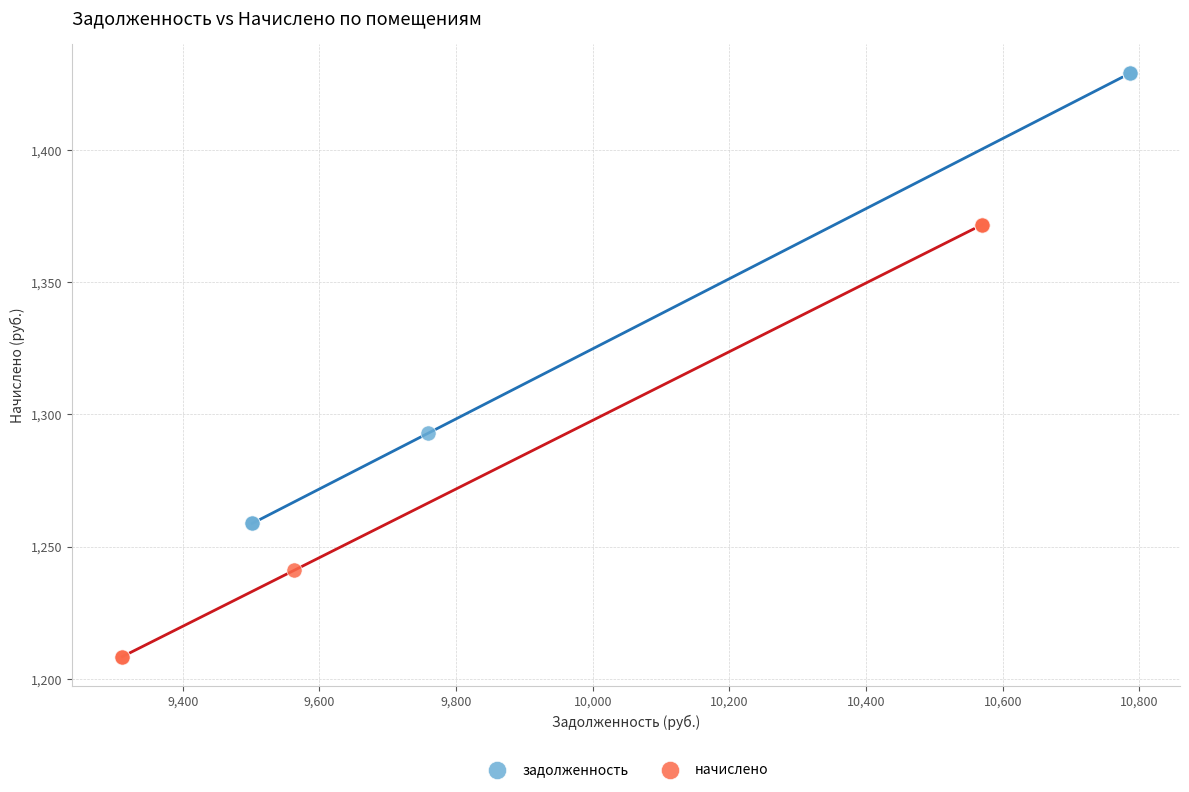

Which series has the largest Y range (max minus min)?

задолженность